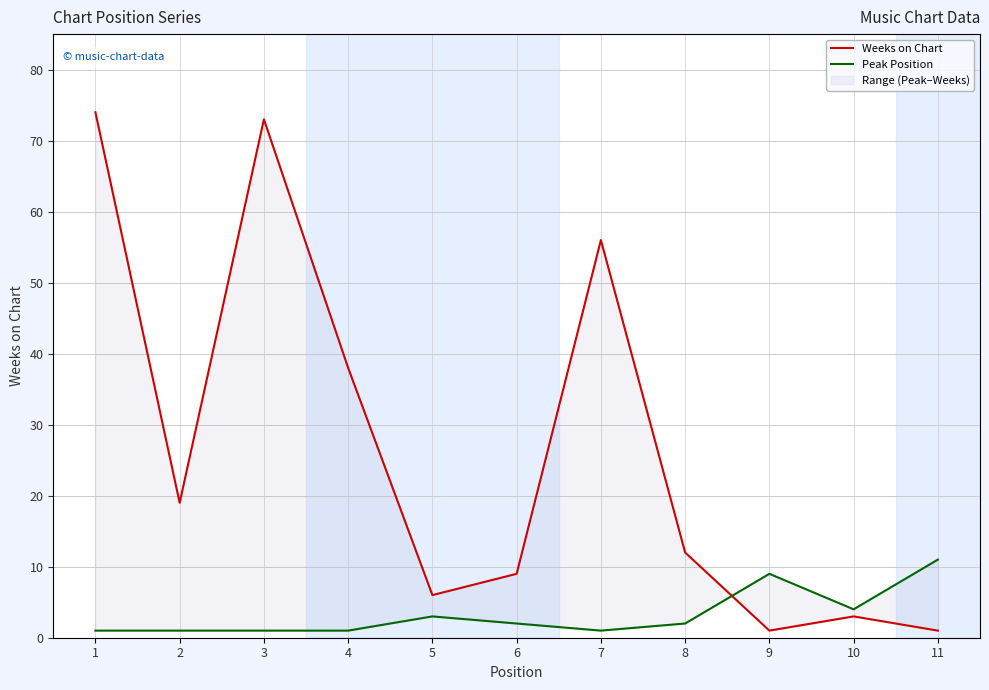

Reading right to left, transcribe all the data shown in this chart.

Weeks on Chart: 11=1	10=3	9=1	8=12	7=56	6=9	5=6	4=38	3=73	2=19	1=74
Peak Position: 11=11	10=4	9=9	8=2	7=1	6=2	5=3	4=1	3=1	2=1	1=1